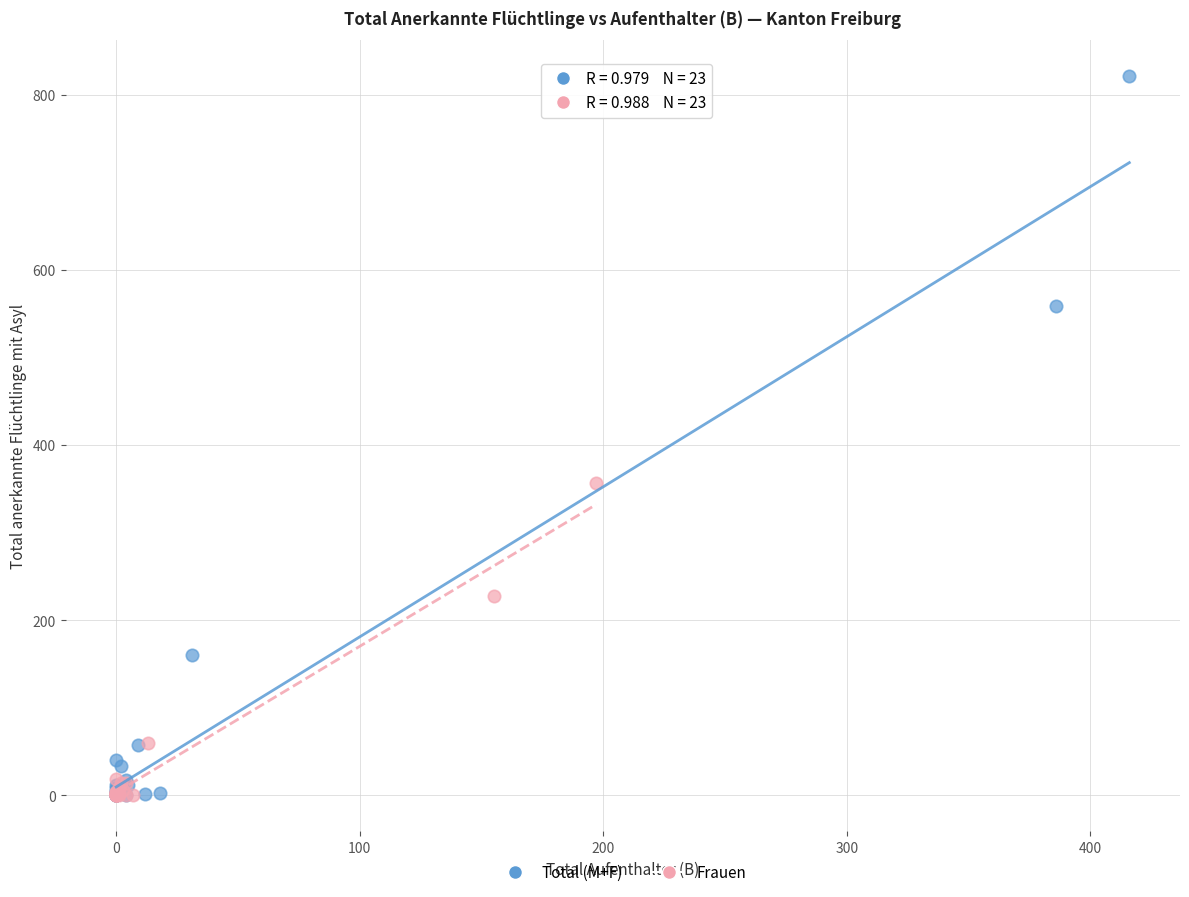

What are all the series names shown in the legend?

Total (M+F), Frauen